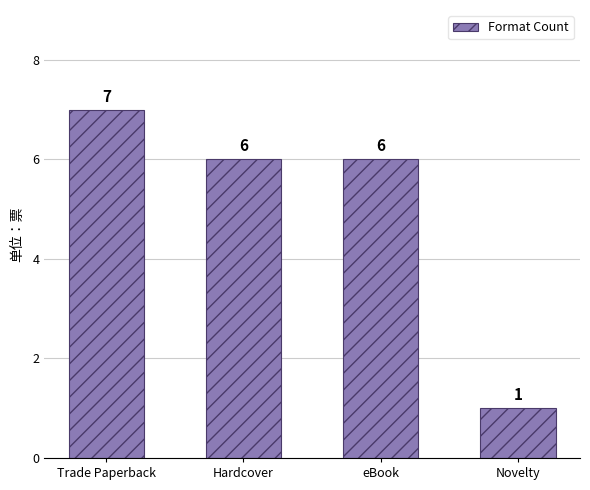

What is the ratio of the value at Trade Paperback to the value at Hardcover?

1.2